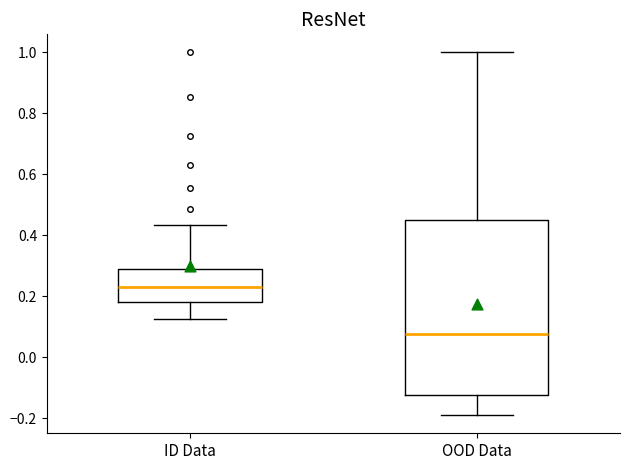

Where is the upper edge of the box for OOD Data on the y-axis? The values are not printed on the chart, so give them approximately, as read against the axis.

0.46